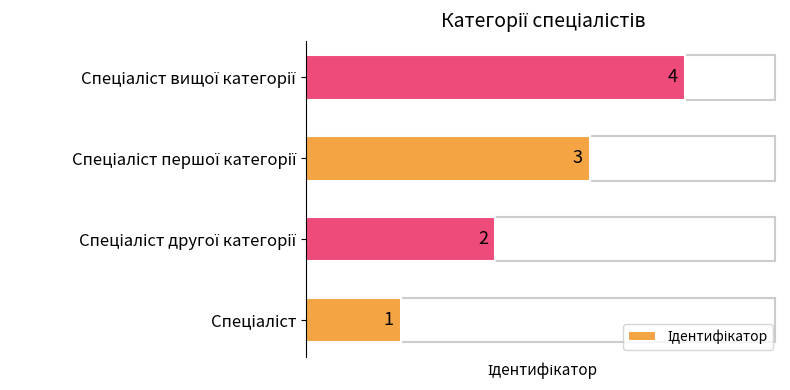

How many values are between 2 and 4?

3